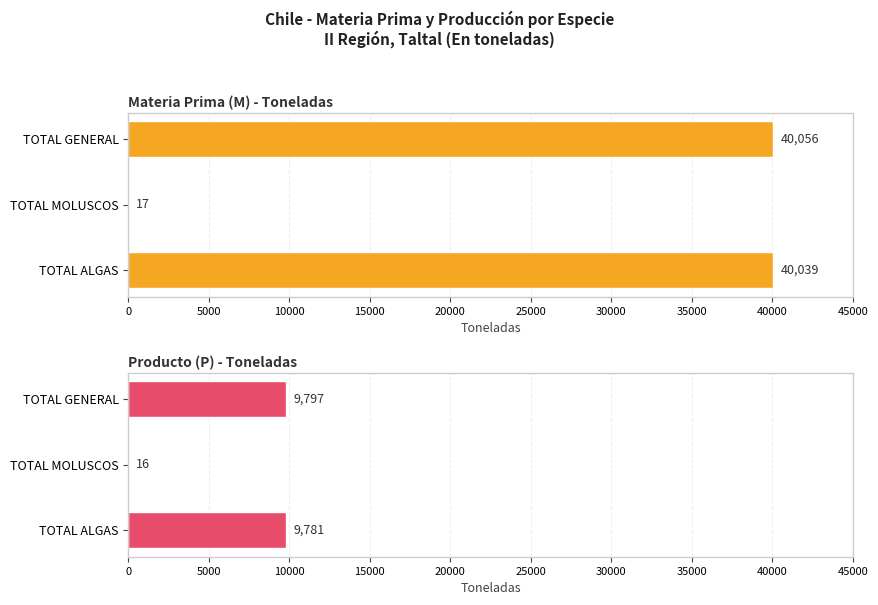

How many values in the Materia Prima (M) - Toneladas series are below 40039?

1